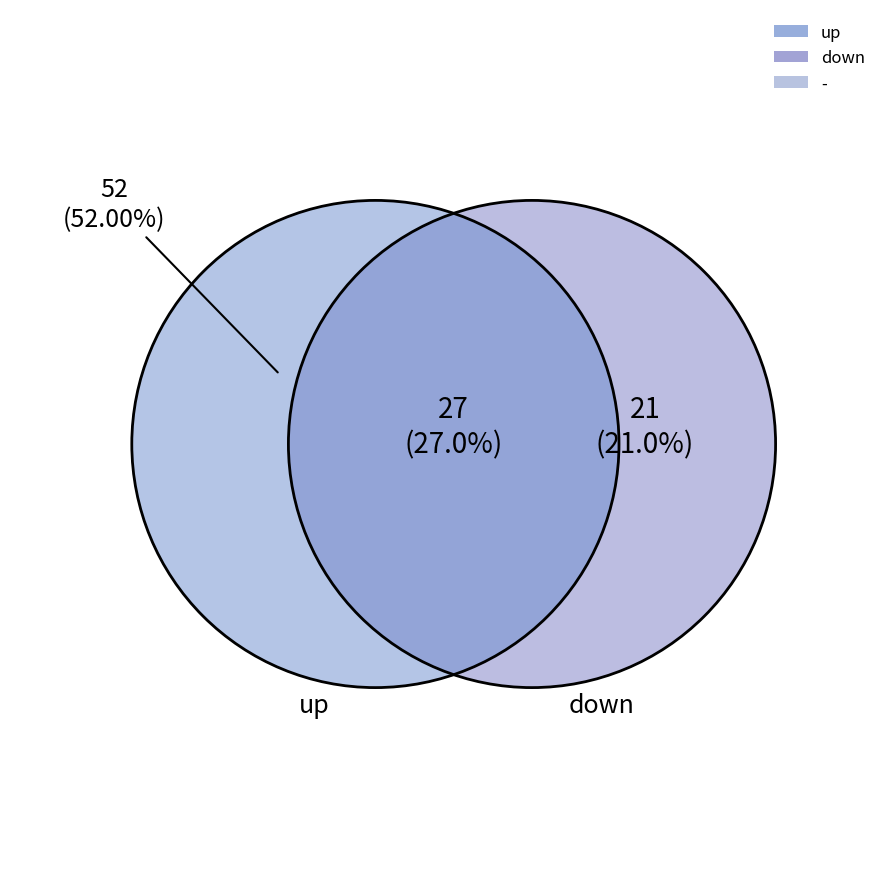

Which slice is the smallest?

down